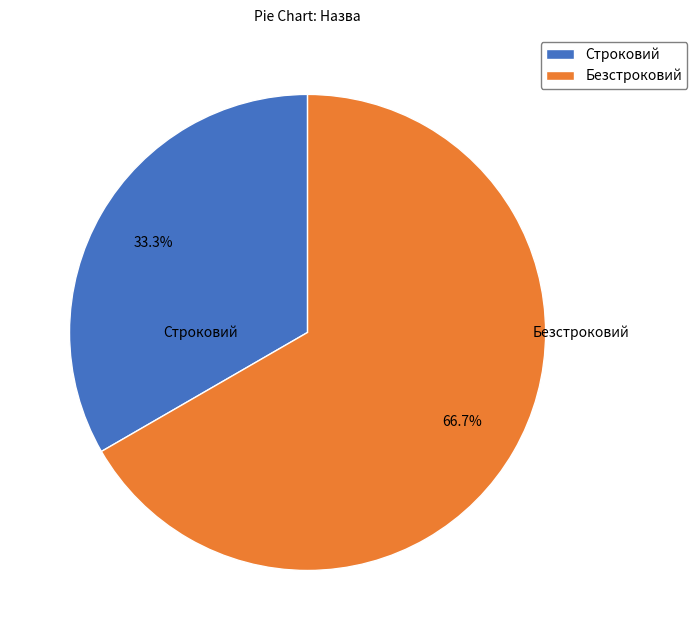

What is the smallest slice in the pie chart?

Строковий